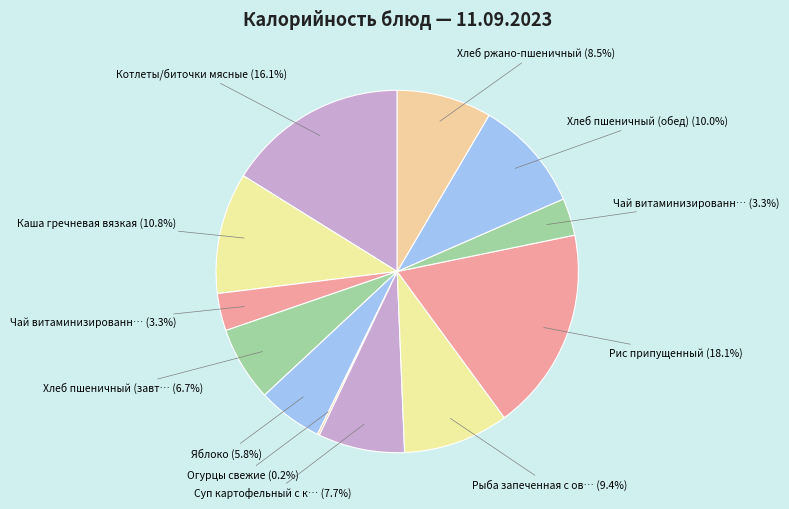

Count the number of slices in the pie.

12